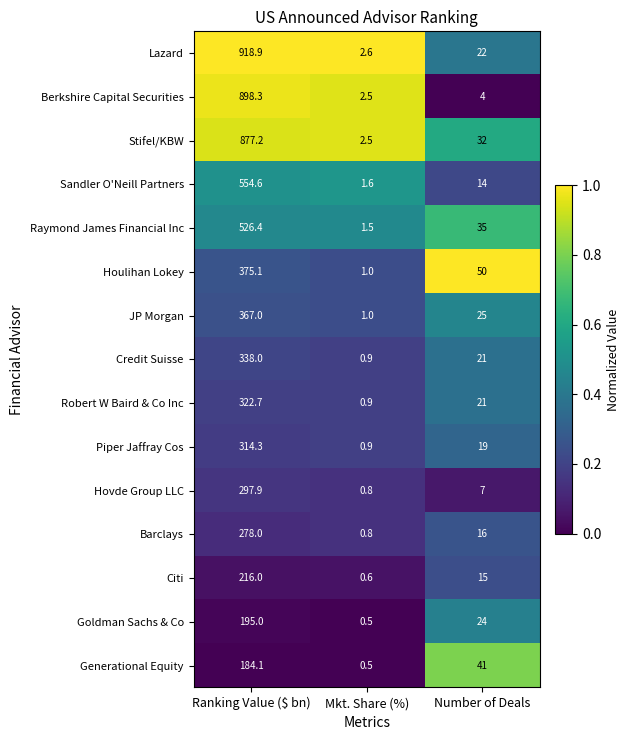

Which series has the largest total across all categories?

Lazard